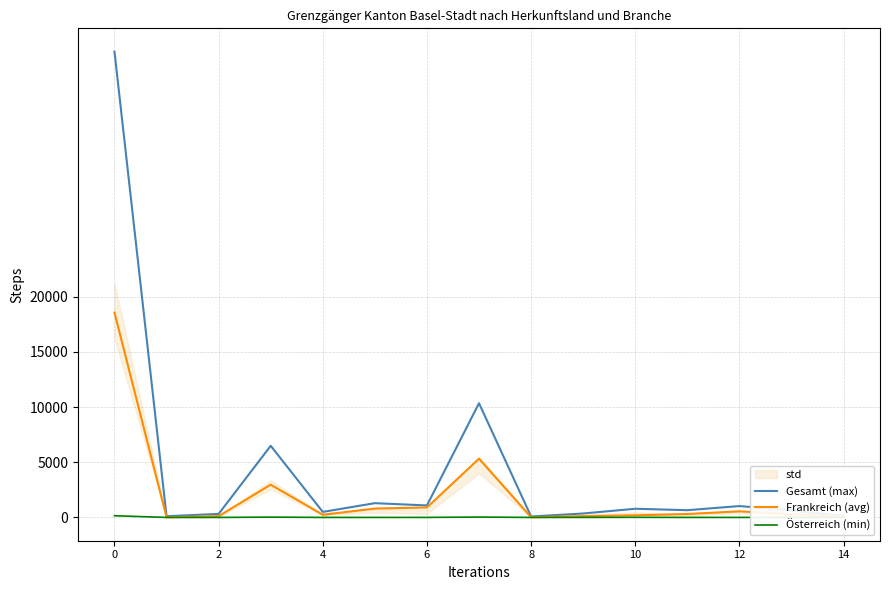

True or false: Gesamt (max) and Frankreich (avg) cross at least once.

False